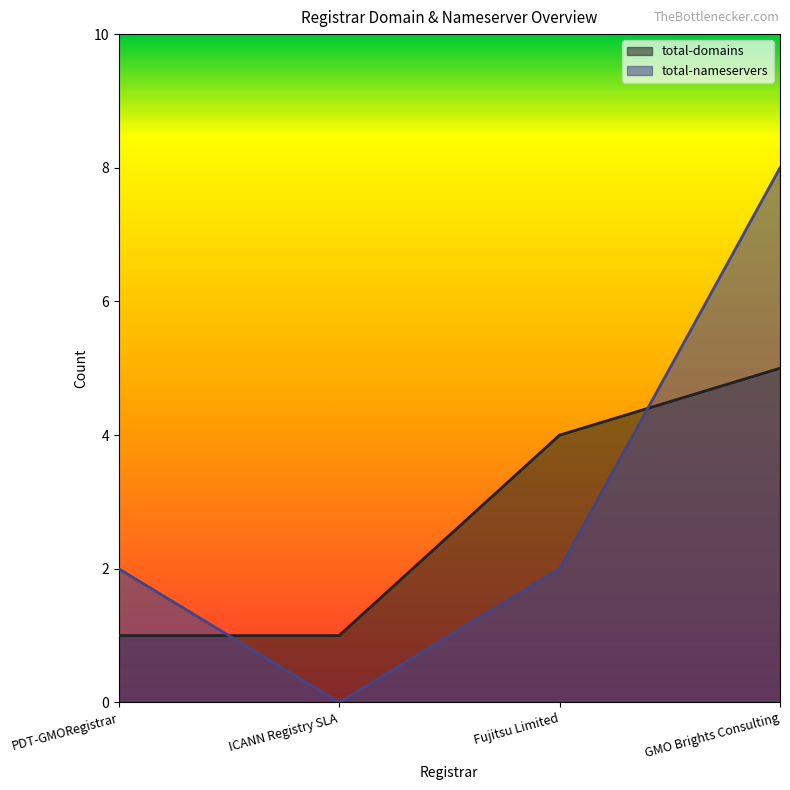

What is the sum of the total-domains values at ICANN Registry SLA and Fujitsu Limited?

5